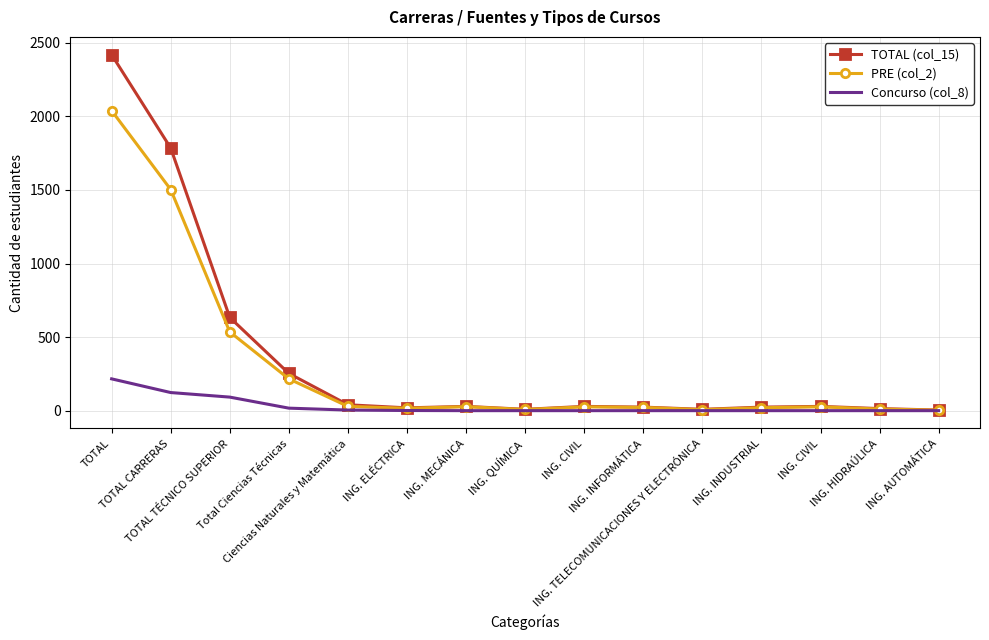

What is the lowest value of the PRE (col_2) series?

4